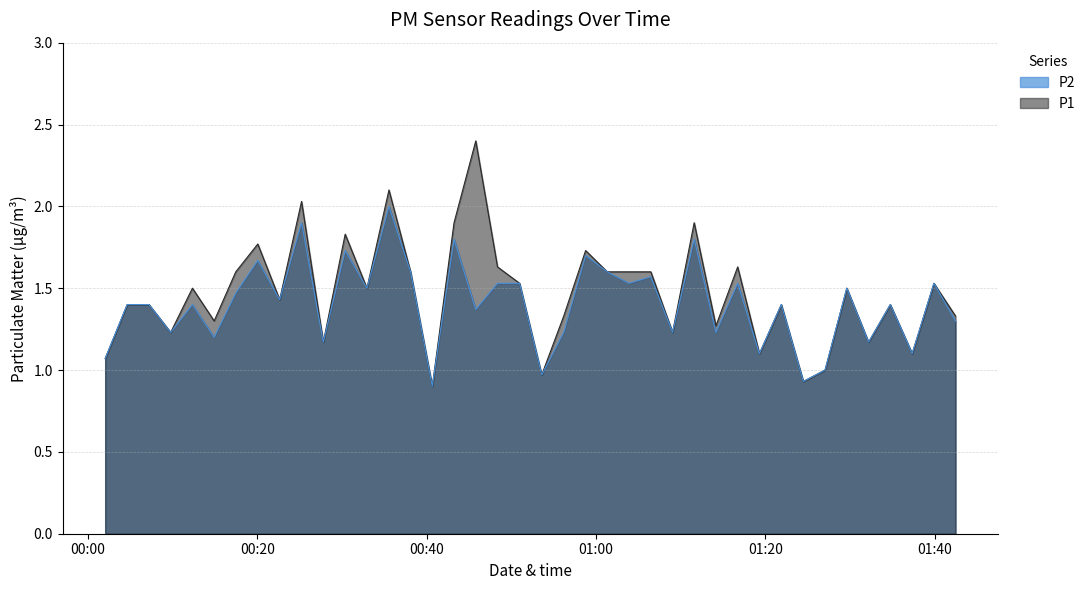

What is the minimum value for P1?

0.9